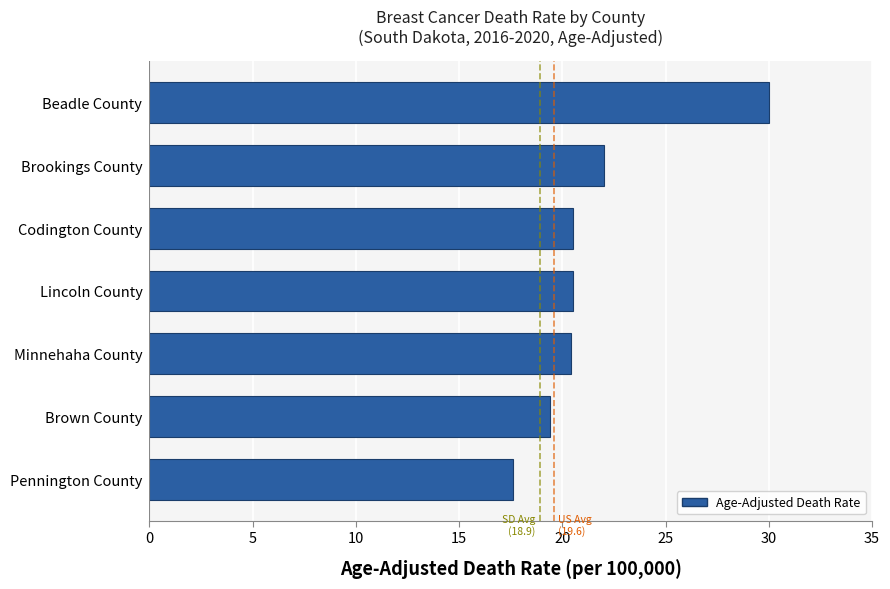

At which category does the chart reach its peak across all series?

Beadle County